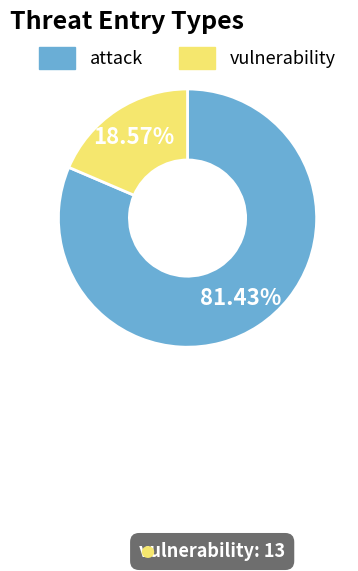

To the nearest percent, what percentage of the pie is attack?

81%